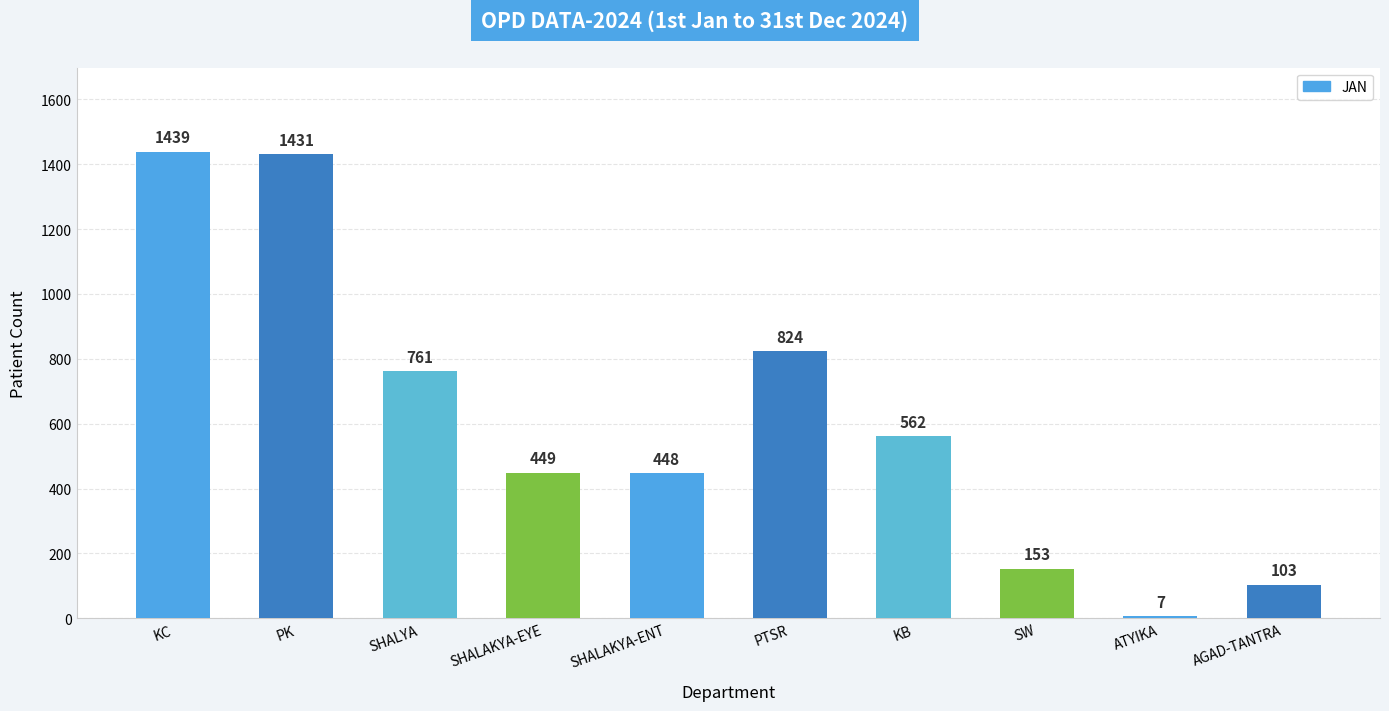

Which category has the lowest value across all series?

ATYIKA